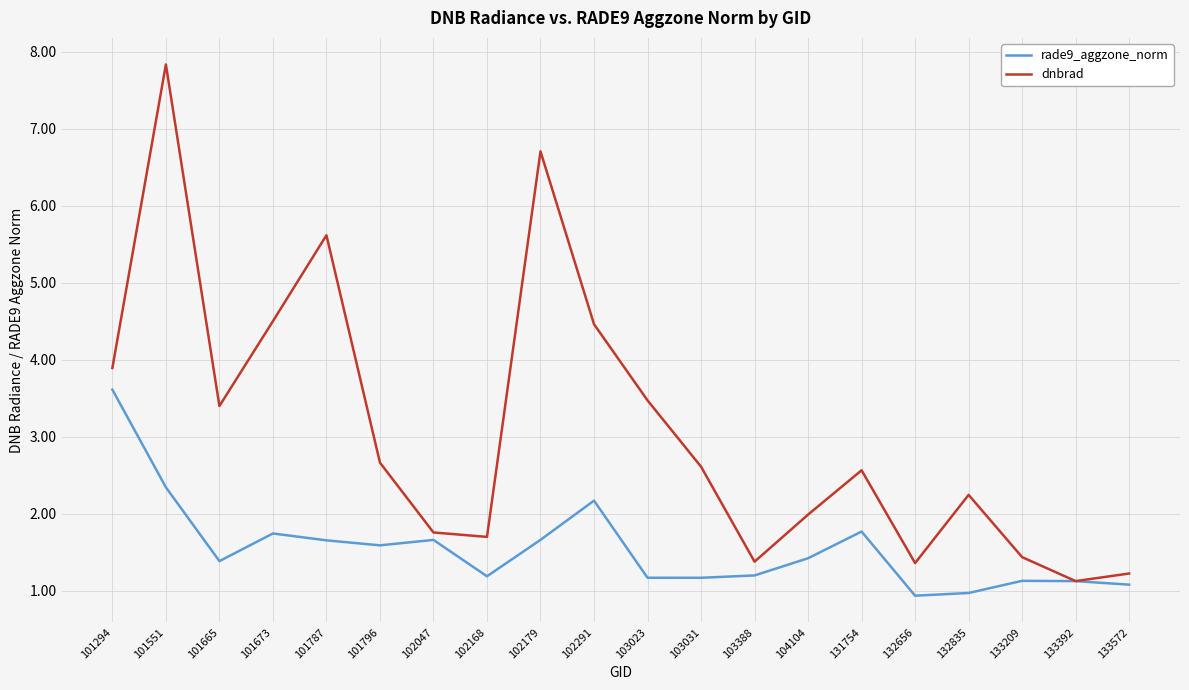

The dnbrad series shows 0.6 at 133209. True or false?

False